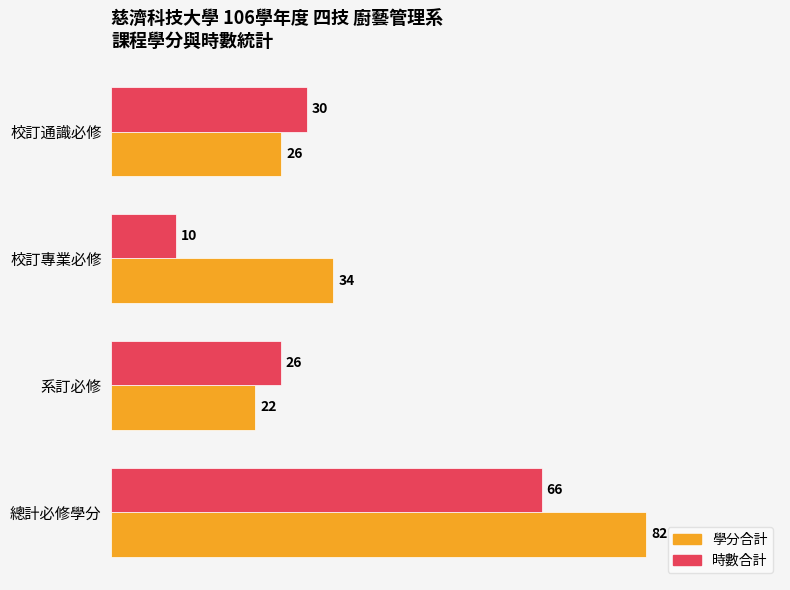

Which series has the largest total across all categories?

學分合計